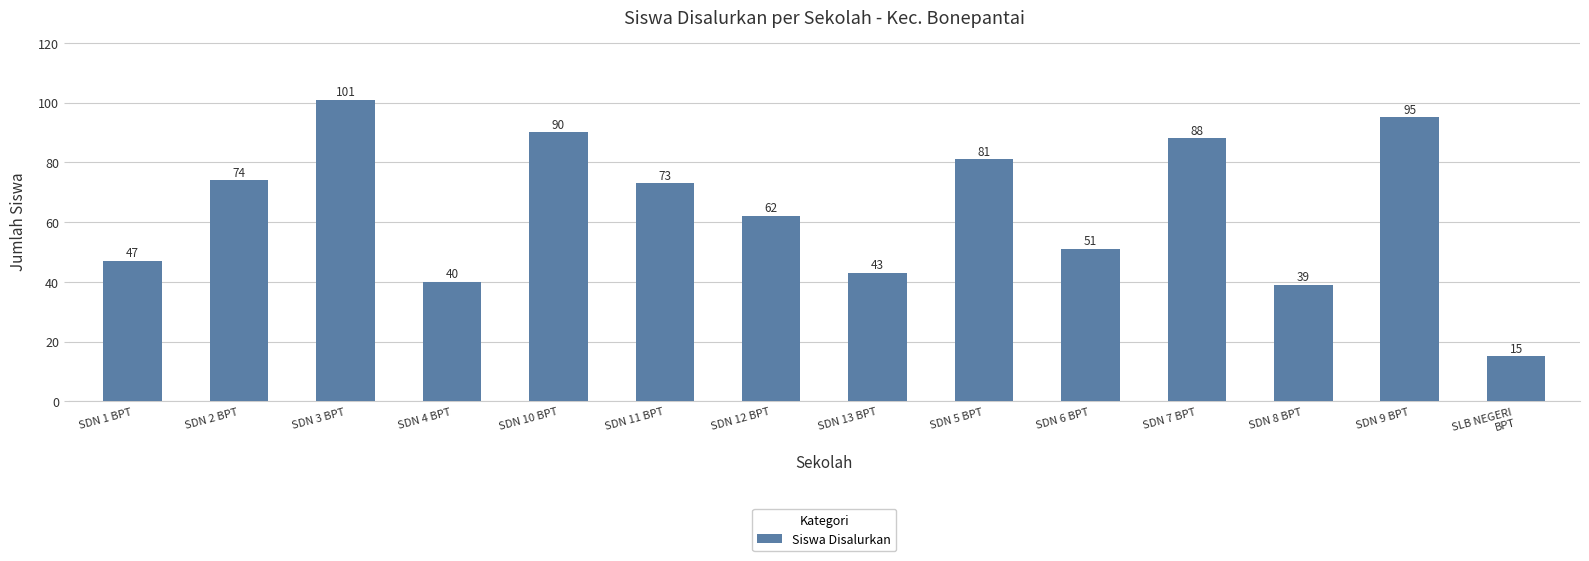

Count the number of categories in the chart.

14